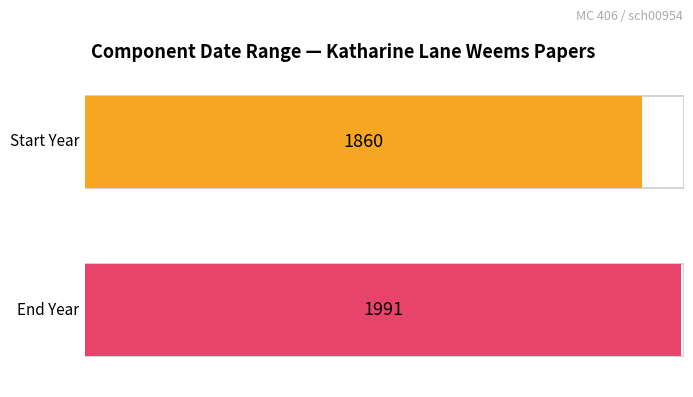

Does the chart contain any negative values?

No